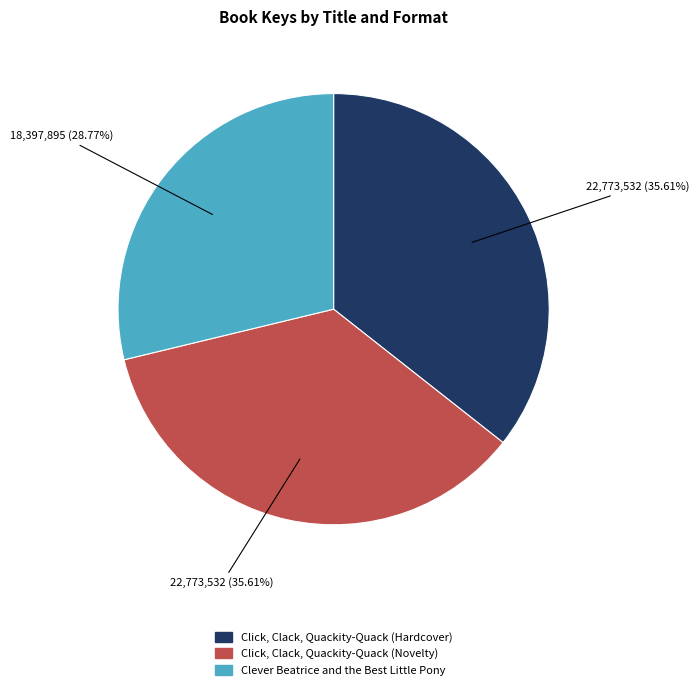

Do Click, Clack, Quackity-Quack (Hardcover) and Clever Beatrice and the Best Little Pony together represent more than half of the pie?

Yes